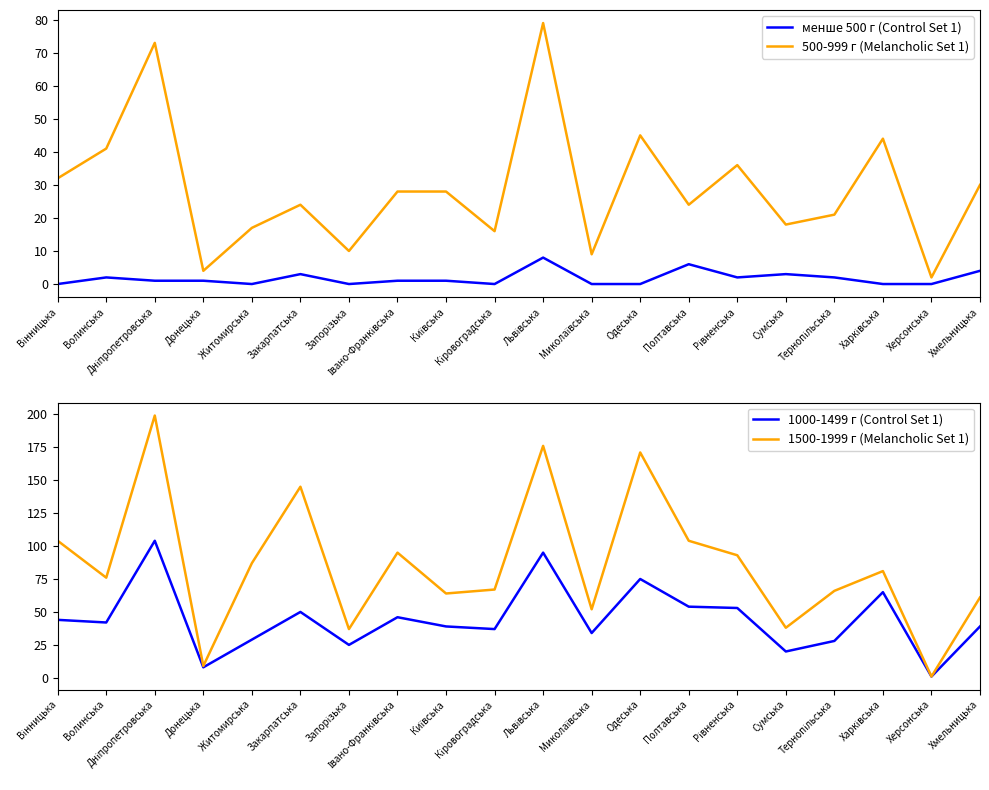

Reading left to right, transcribe all the data shown in this chart.

менше 500 г (Control Set 1): 0	2	1	1	0	3	0	1	1	0	8	0	0	6	2	3	2	0	0	4
500-999 г (Melancholic Set 1): 32	41	73	4	17	24	10	28	28	16	79	9	45	24	36	18	21	44	2	30
1000-1499 г (Control Set 1): 44	42	104	8	29	50	25	46	39	37	95	34	75	54	53	20	28	65	1	39
1500-1999 г (Melancholic Set 1): 104	76	199	9	87	145	37	95	64	67	176	52	171	104	93	38	66	81	1	61